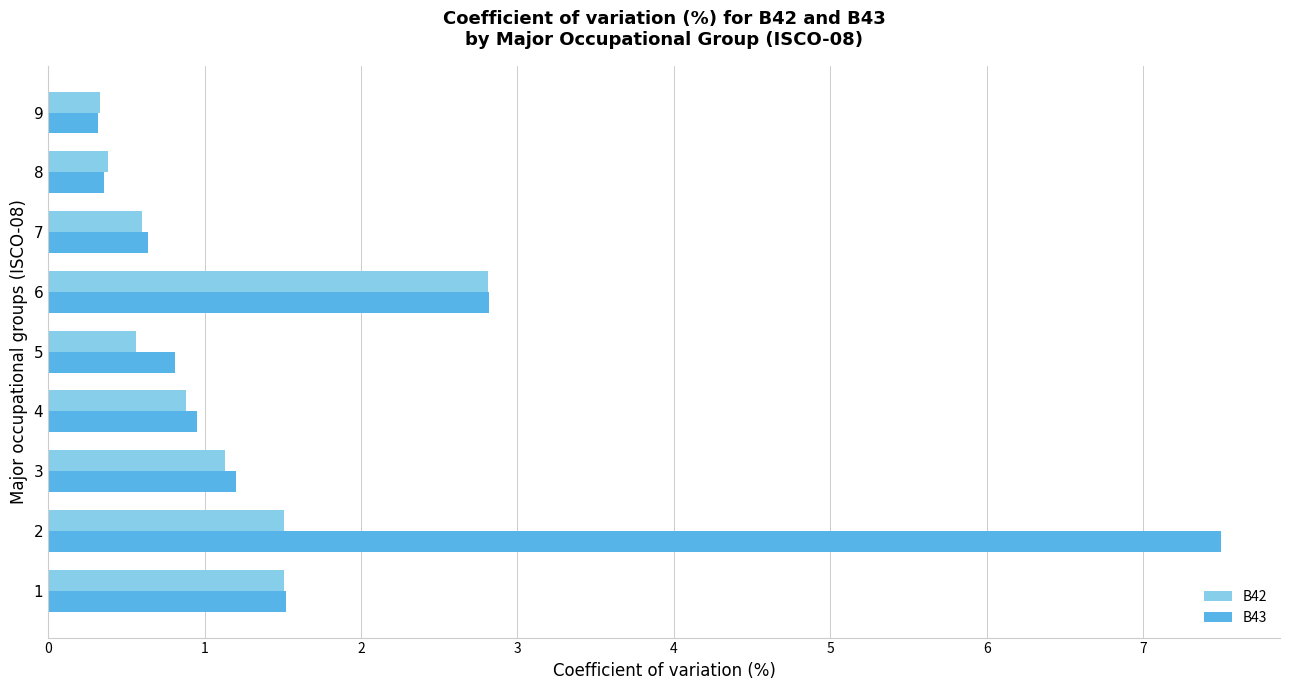

Where is B43 nearest to the value 3?

6